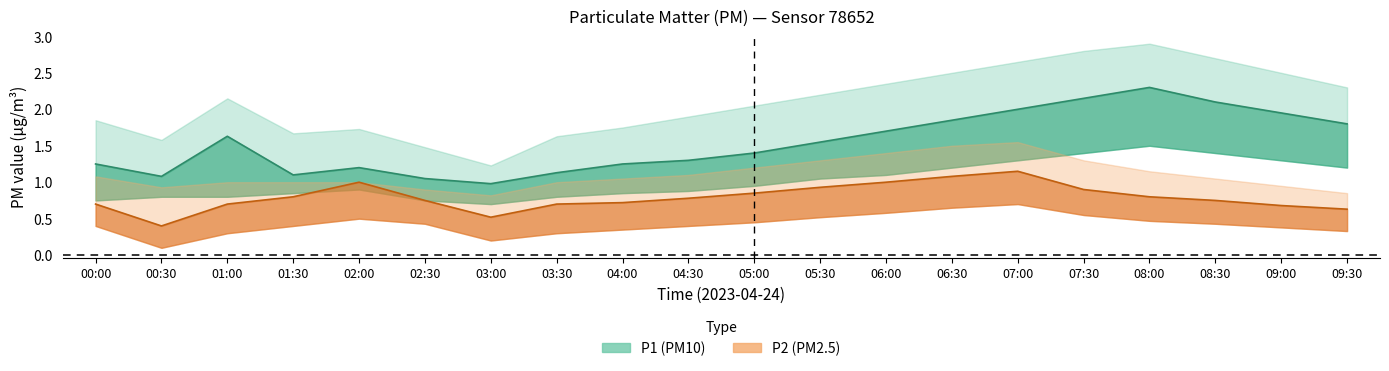

What is the sum of the P2 values at 07:00 and 04:30?

1.9